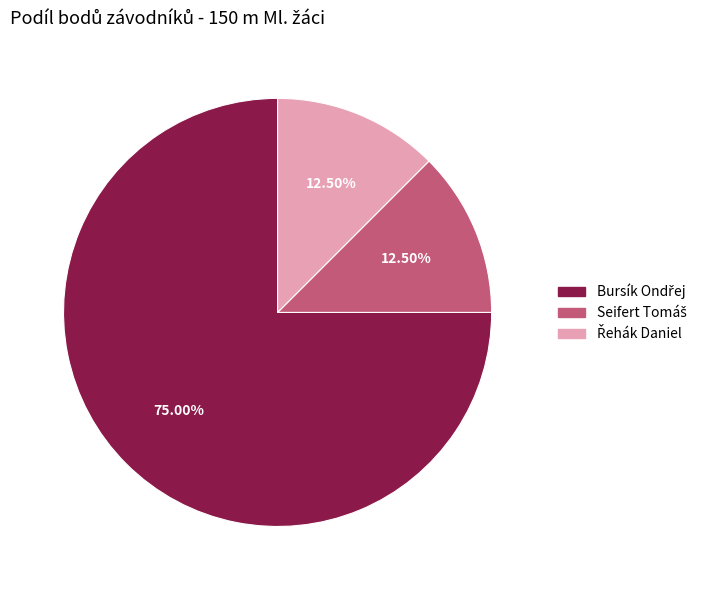

How many segments does this pie chart have?

3